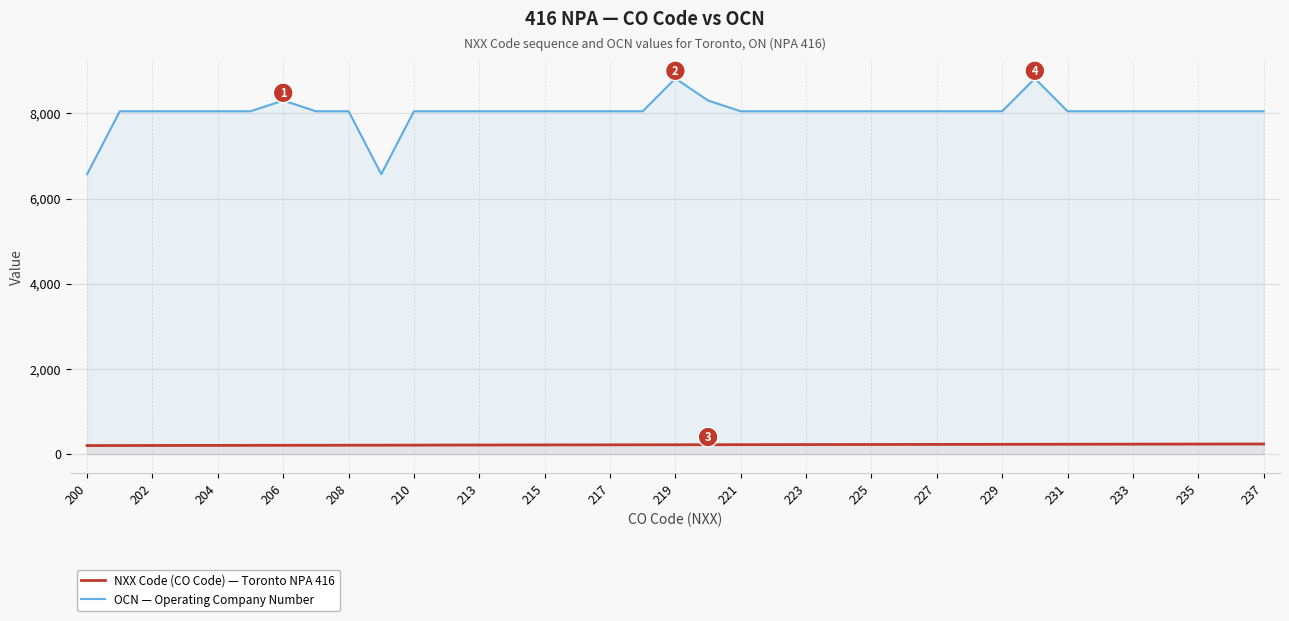

What is the difference between the maximum and second lowest values in the NXX Code (CO Code) series?

36